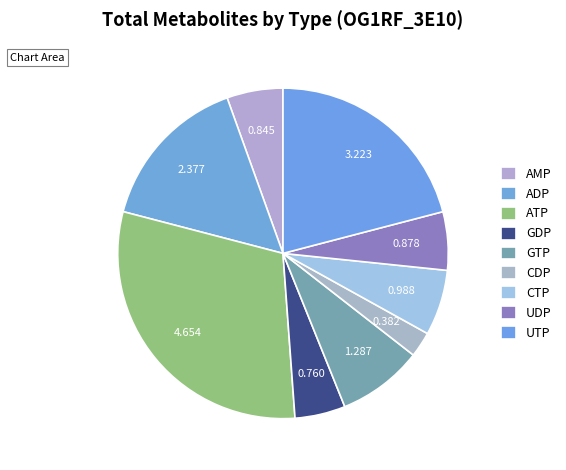

Approximately how many times larger is the value at ADP compared to ATP?

0.5